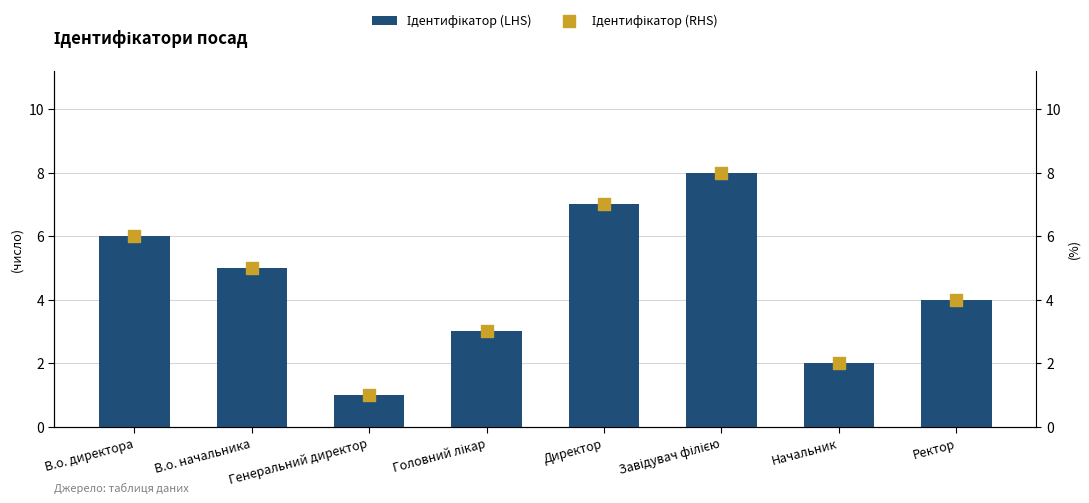

What are all the series names shown in the legend?

Ідентифікатор (LHS), Ідентифікатор (RHS)